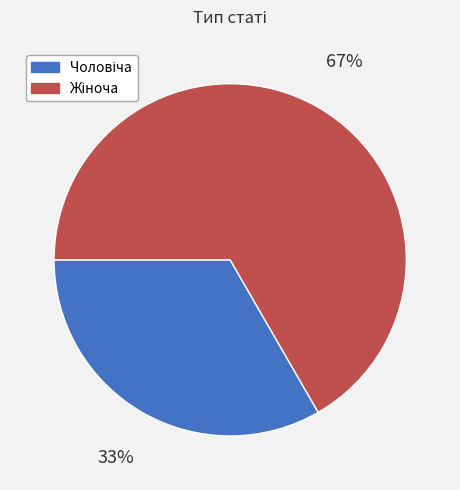

To the nearest percent, what is the average slice percentage?

50%